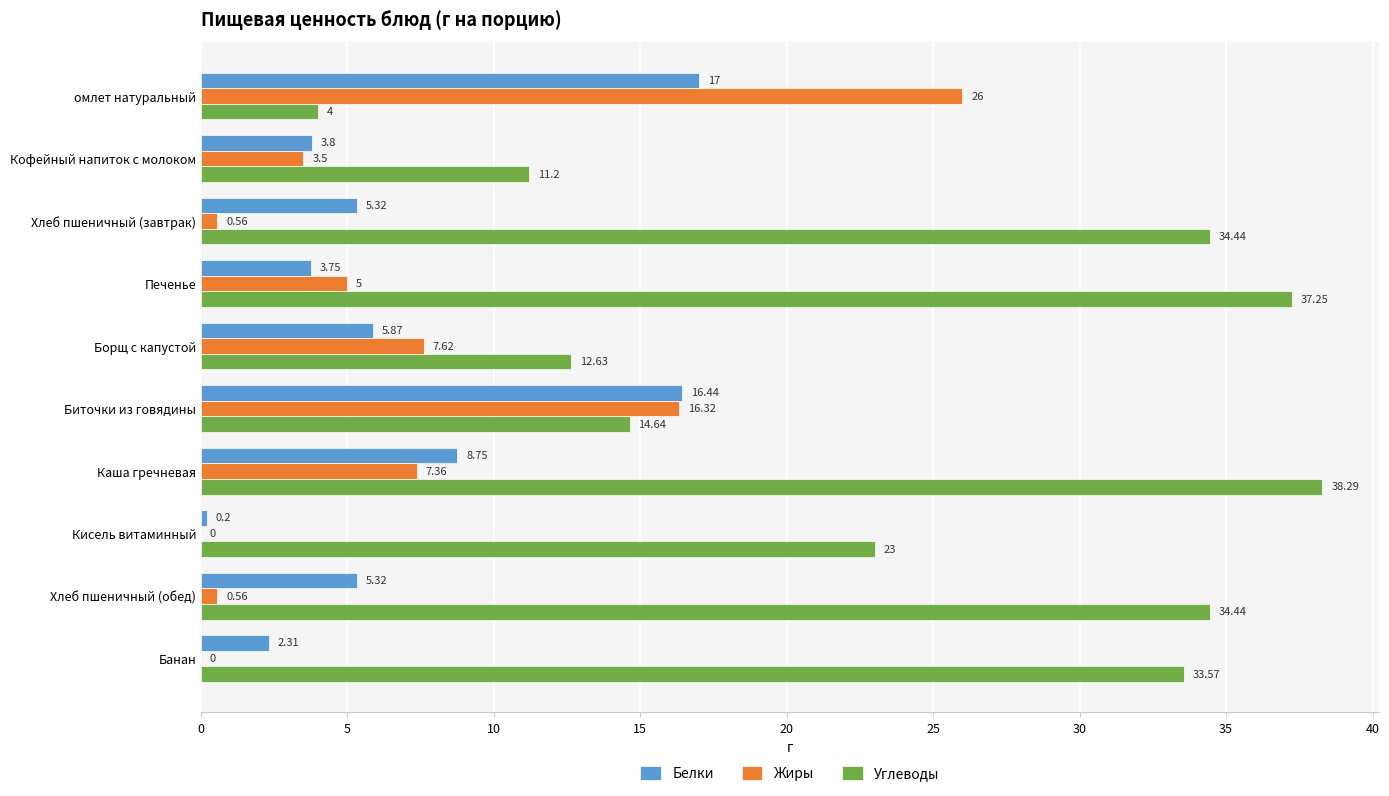

At which category is the sum across all series the highest?

Каша гречневая